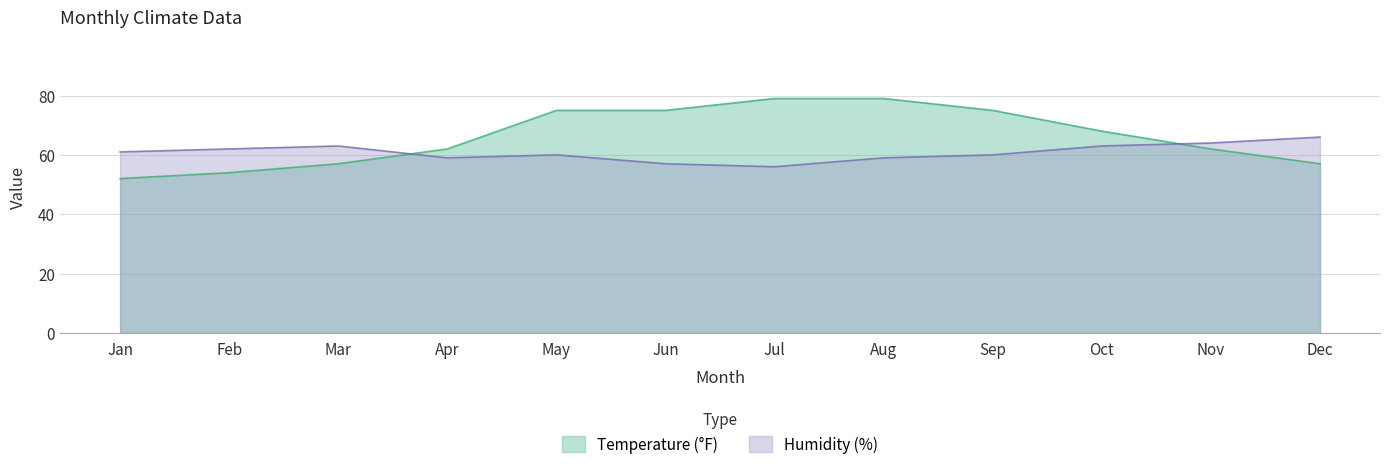

Is it true that Temperature (°F) equals 14 at Oct?

False